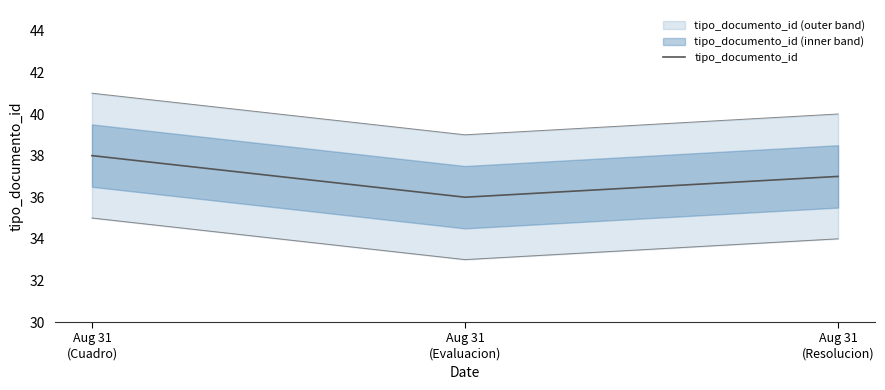

How many values are below 37?

1